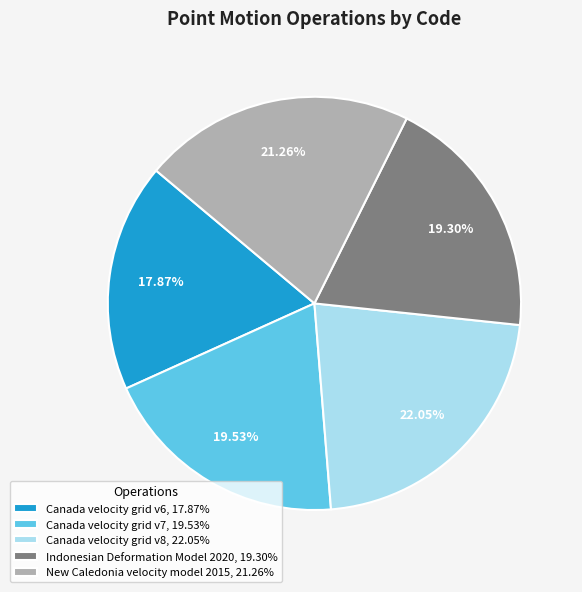

Which slice is the smallest?

Canada velocity grid v6